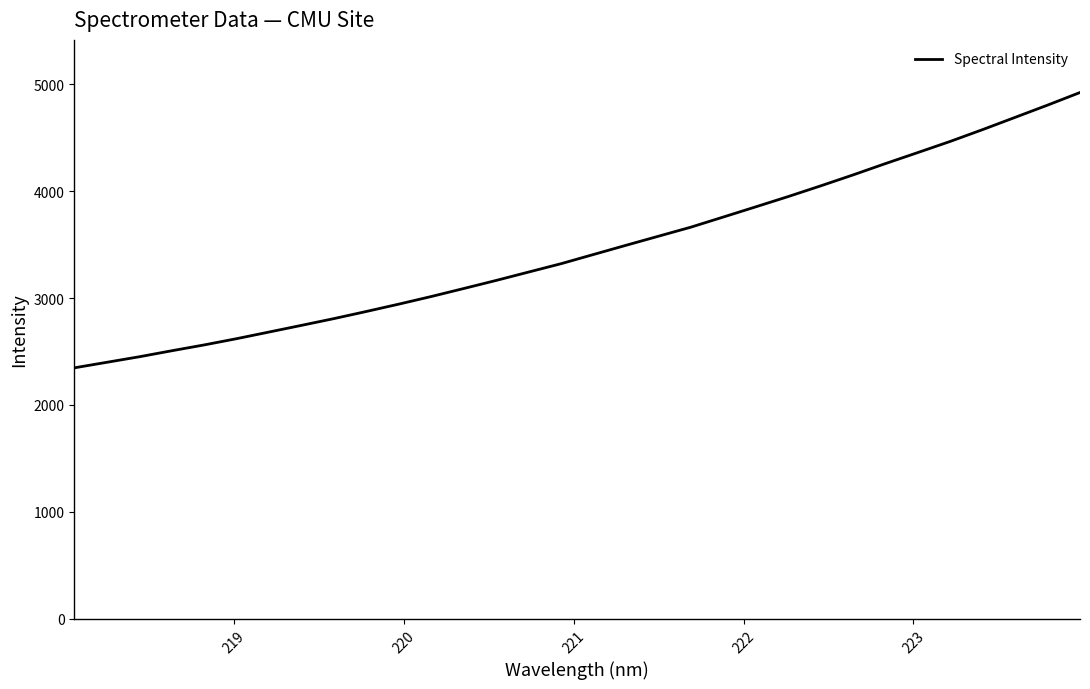

Reading right to left, what are all the values shown in this chart?

4922.3	4804.5	4690.1	4575.9	4465.4	4361.1	4257.8	4151.6	4049.1	3949.2	3853.1	3757.9	3663.0	3578.2	3493.3	3407.5	3321.4	3243.2	3164.8	3089.1	3014.3	2943.1	2874.4	2807.5	2744.3	2681.8	2619.6	2561.1	2506.4	2450.2	2398.4	2346.7